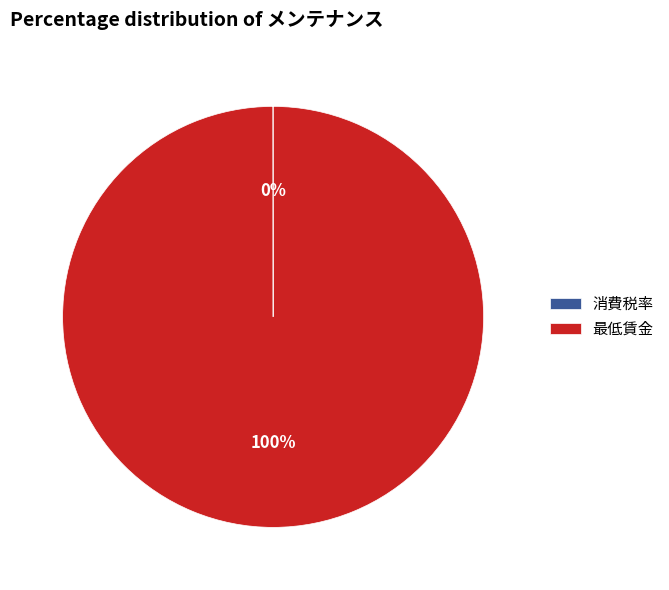

To the nearest percent, what portion does 最低賃金 represent?

100%